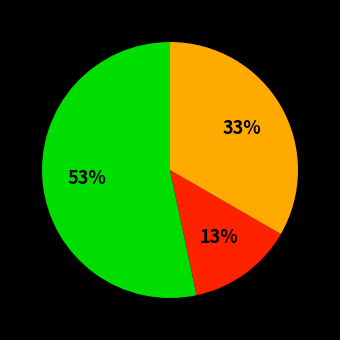

To the nearest percent, what is the average slice percentage?

33%